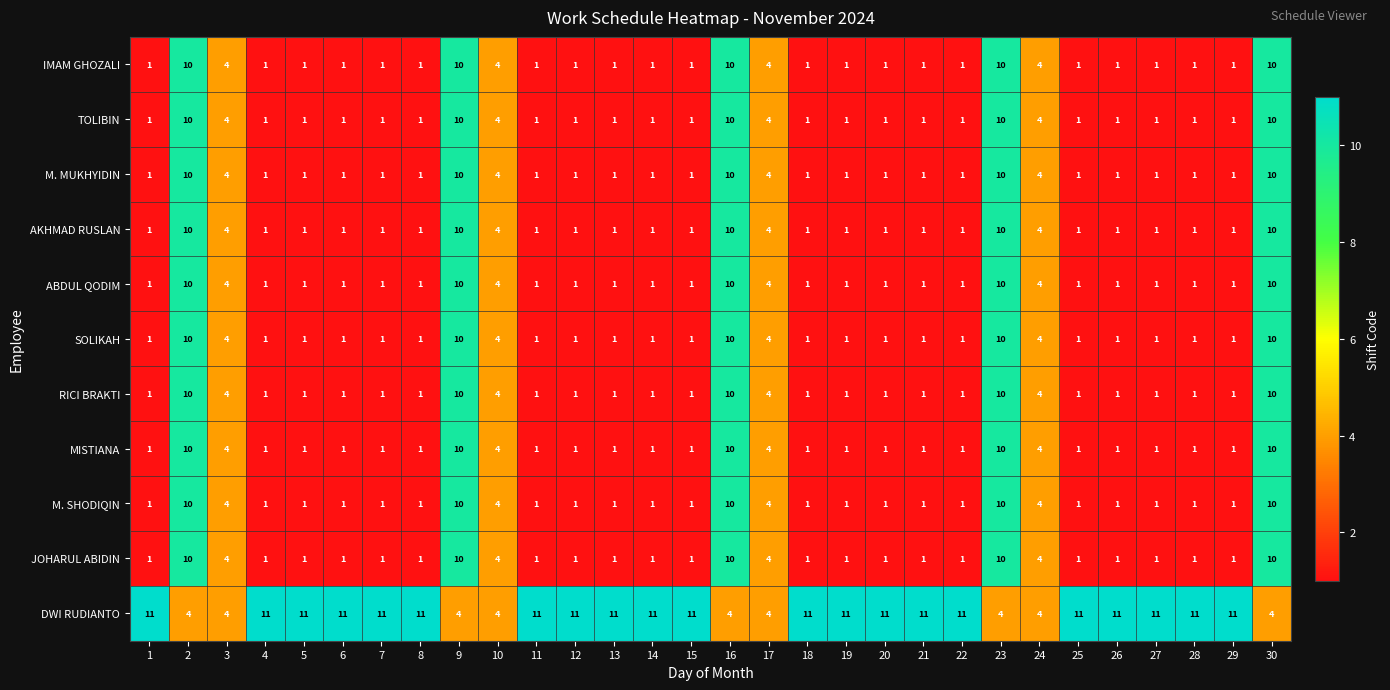

Which series has the largest total across all categories?

DWI RUDIANTO